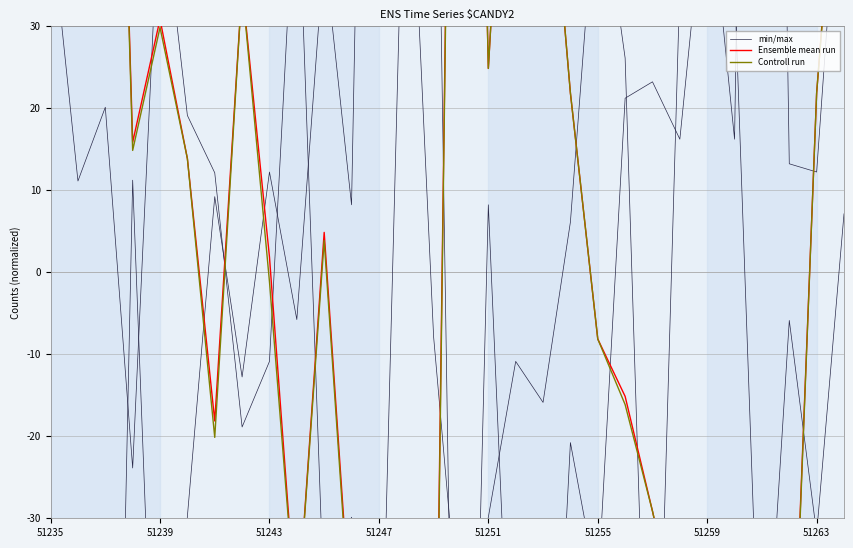

At which label does Controll run first exceed 3?

51235